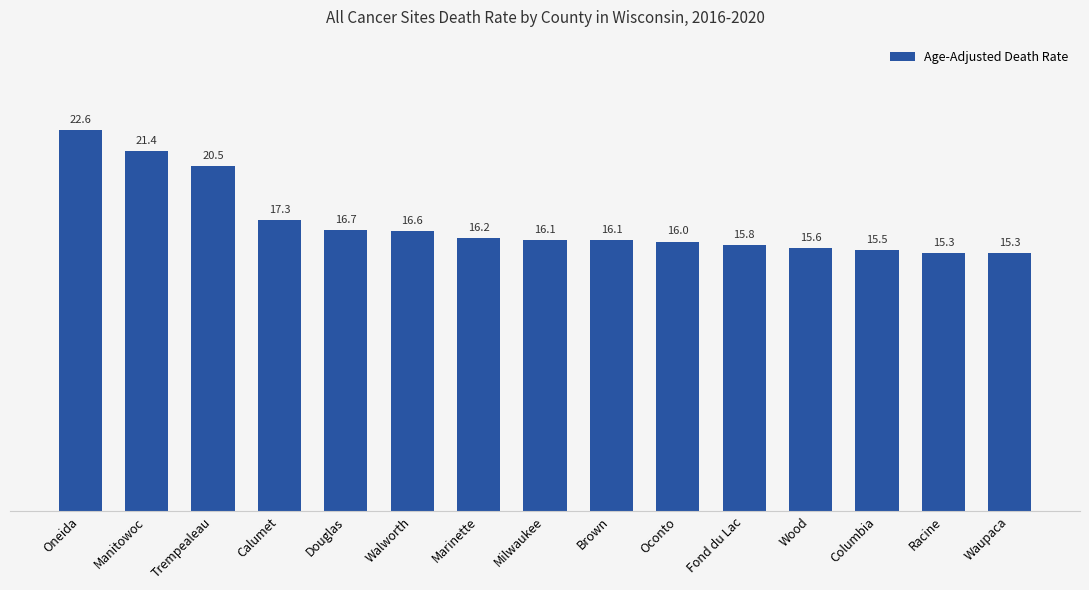

Which category has the highest value across all series?

Oneida